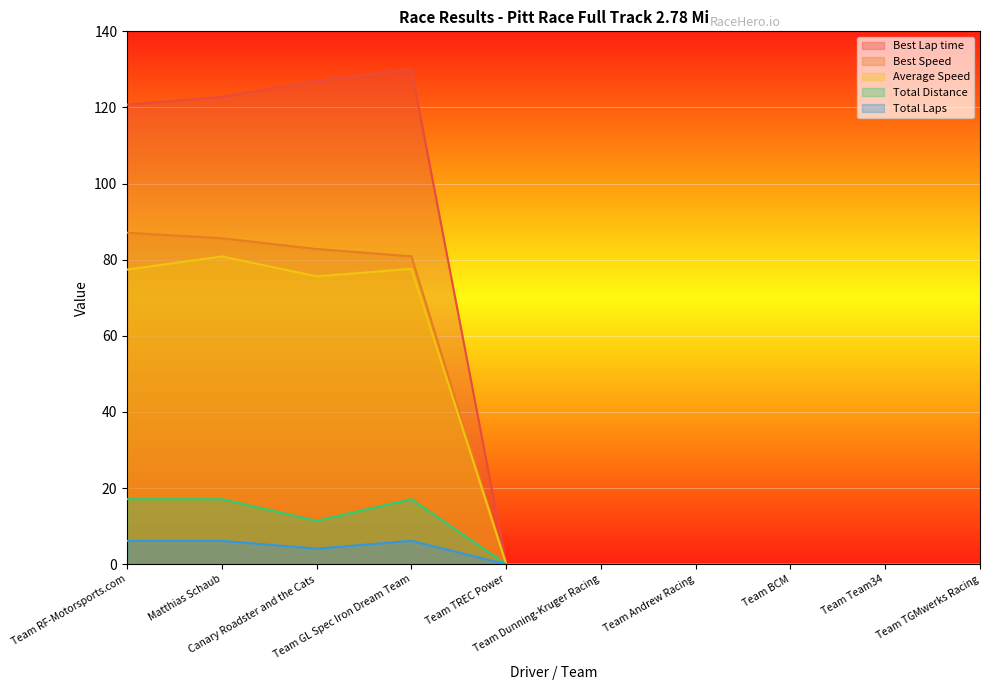

Where is Total Laps nearest to the value 3?

Canary Roadster and the Cats